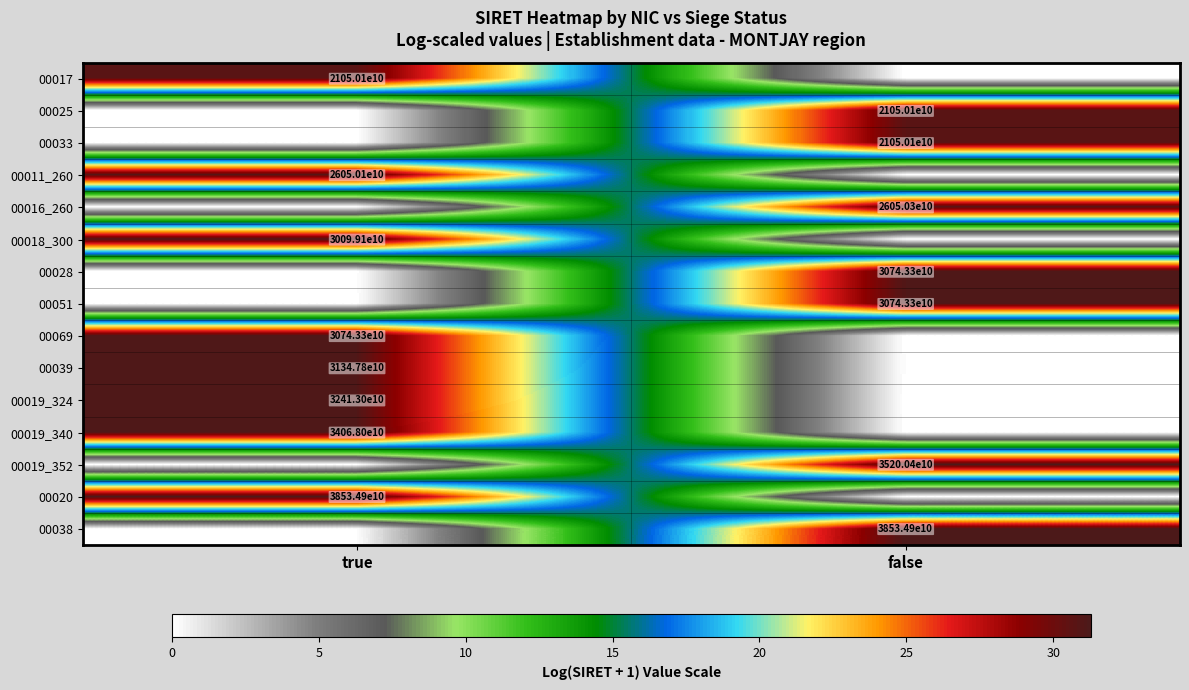

The value of 00020 at true is 24642084523204. True or false?

False